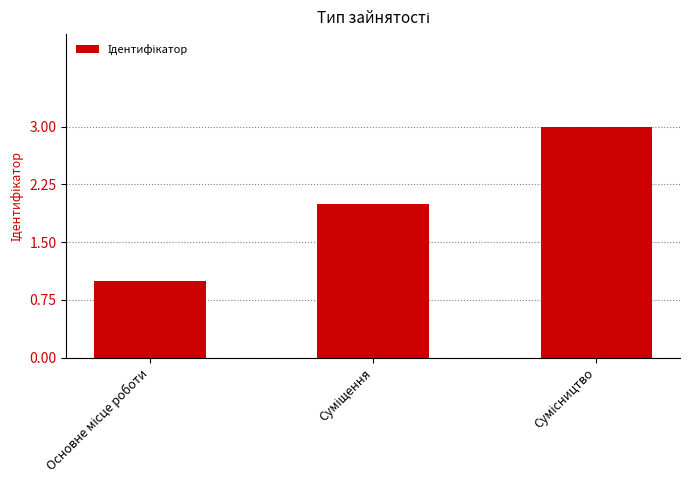

What is the greatest value displayed?

3